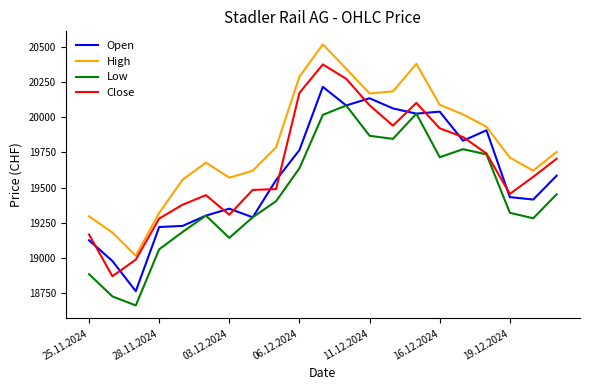

Which series has the largest total across all categories?

High